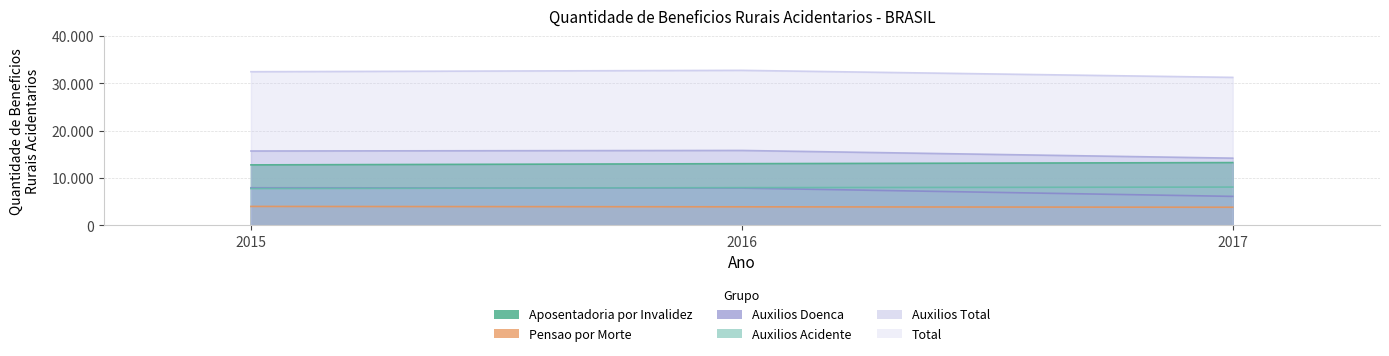

What is the difference between the maximum and second lowest values in the Auxilios Total series?

116